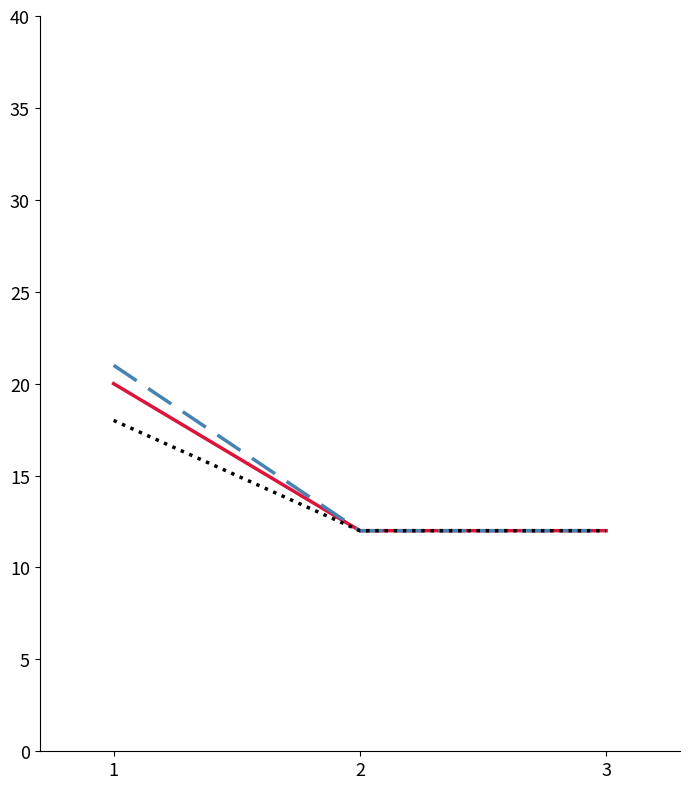

What is the total value across all series at 3?

36